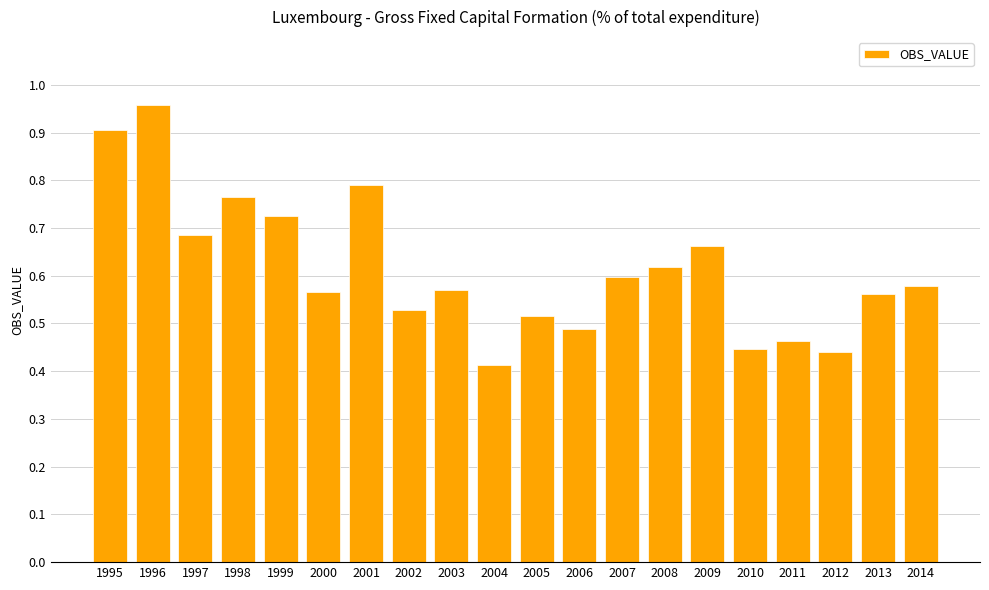

Which label corresponds to the largest value in the chart?

1996